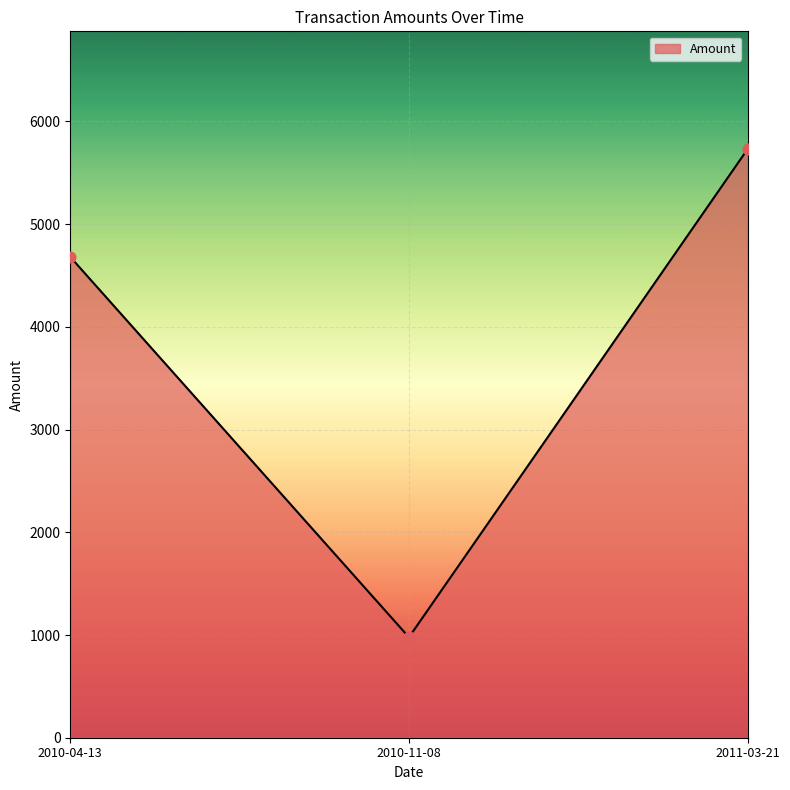

What is the ratio of the value at 2010-11-08 to the value at 2010-04-13?

0.2